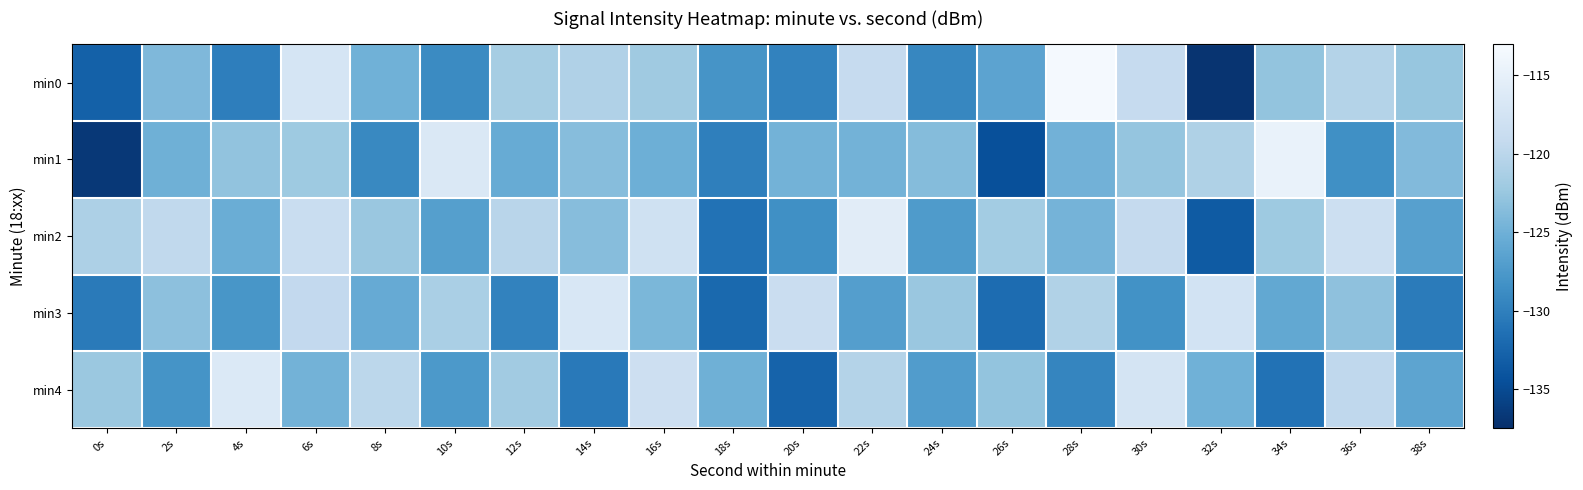

Rank the series by their maximum value, from highest to lowest.

min0, min1, min2, min4, min3